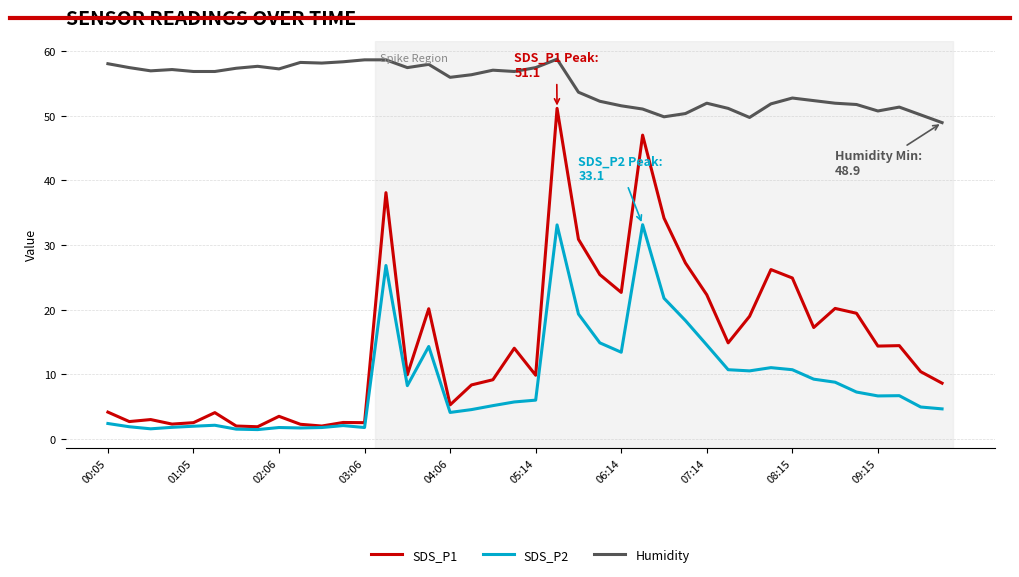

At how many categories does at least one series exceed 37?

40